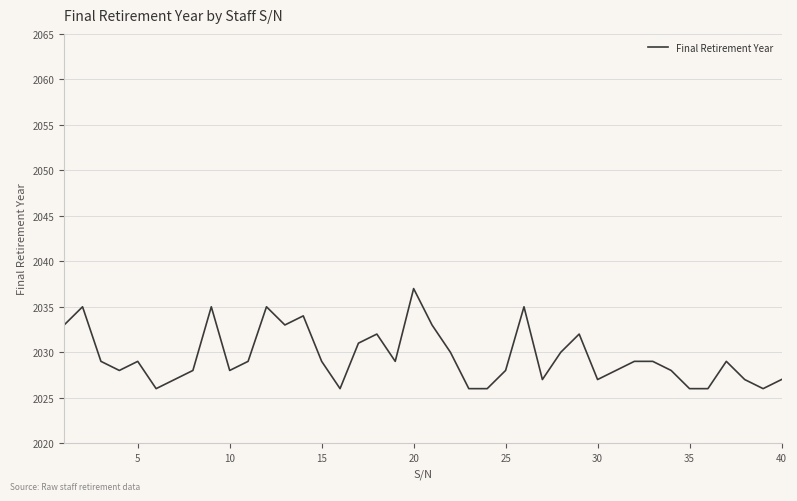

True or false: the data has more than 1 interior local peaks.

True